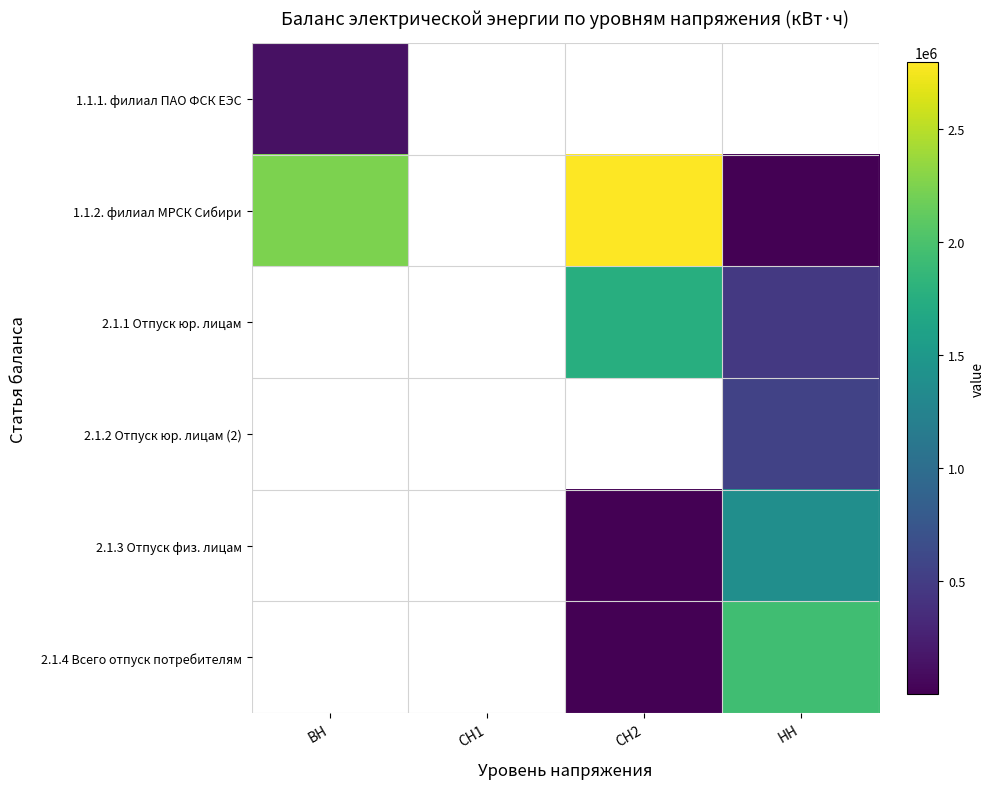

At how many categories does at least one series exceed 1444326?

3